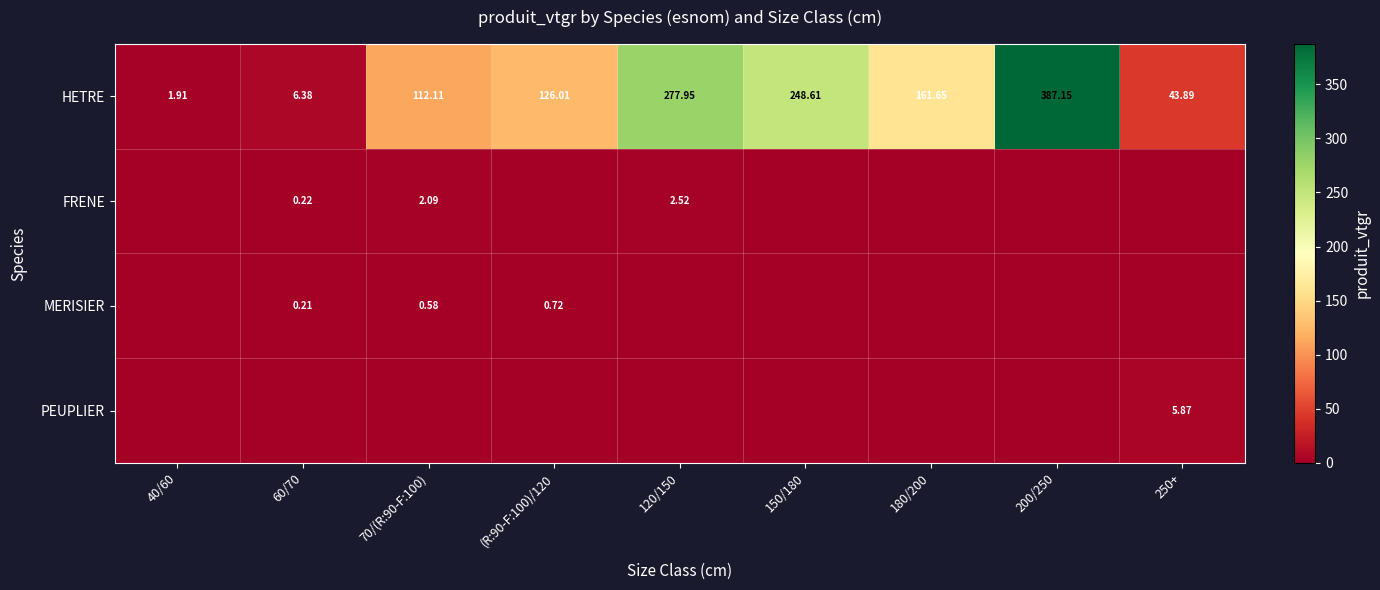

Rank the series at 120/150 from lowest to highest value.

MERISIER, PEUPLIER, FRENE, HETRE